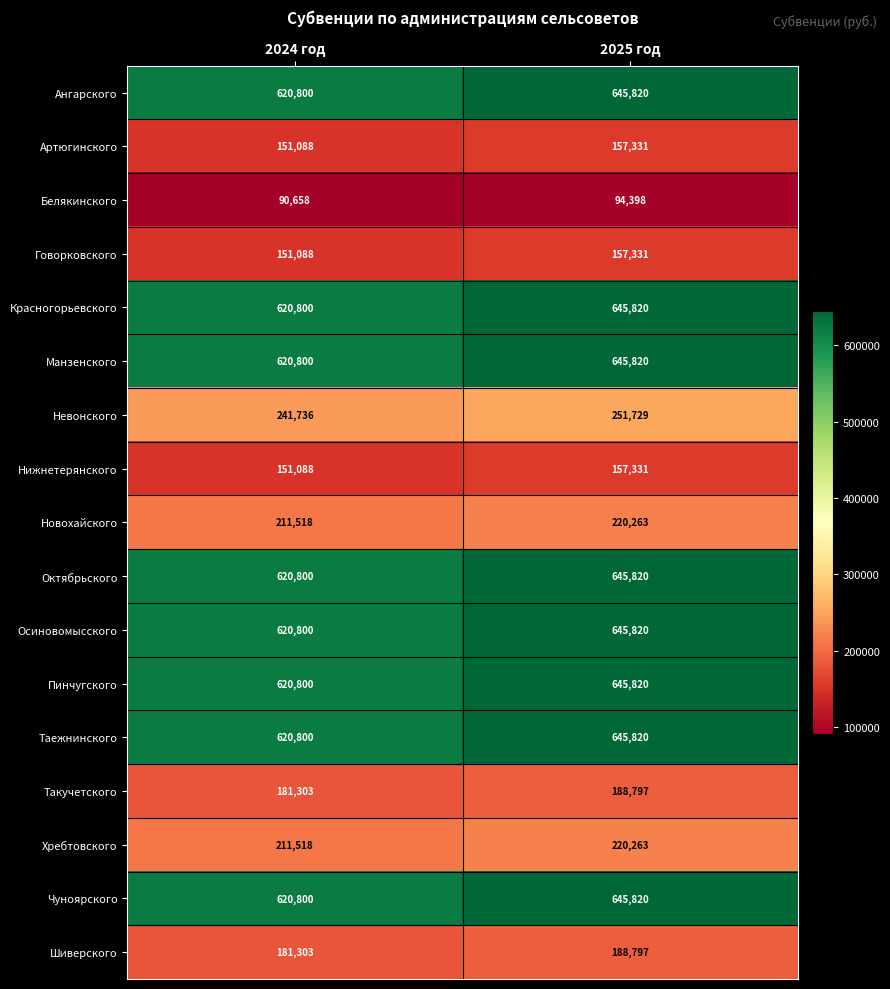

What is the difference between the maximum and minimum values in the Такучетского series?

7494